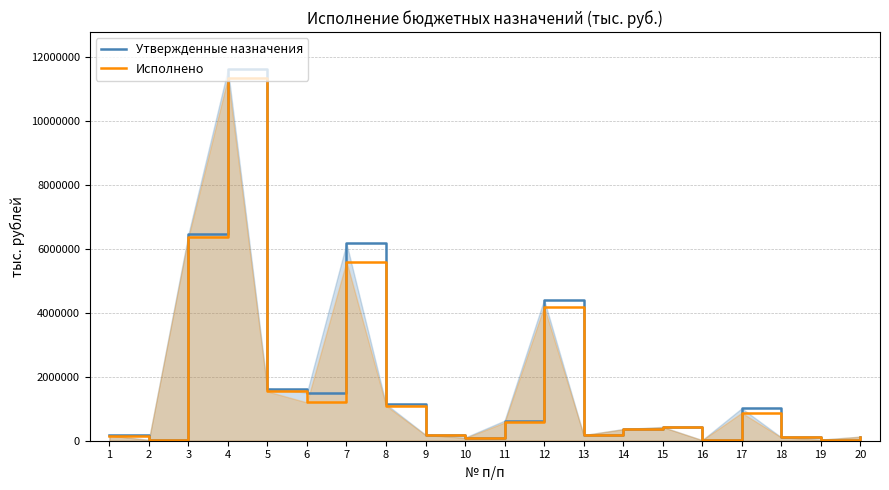

The value of Утвержденные назначения at 18 is 109726.7. True or false?

True